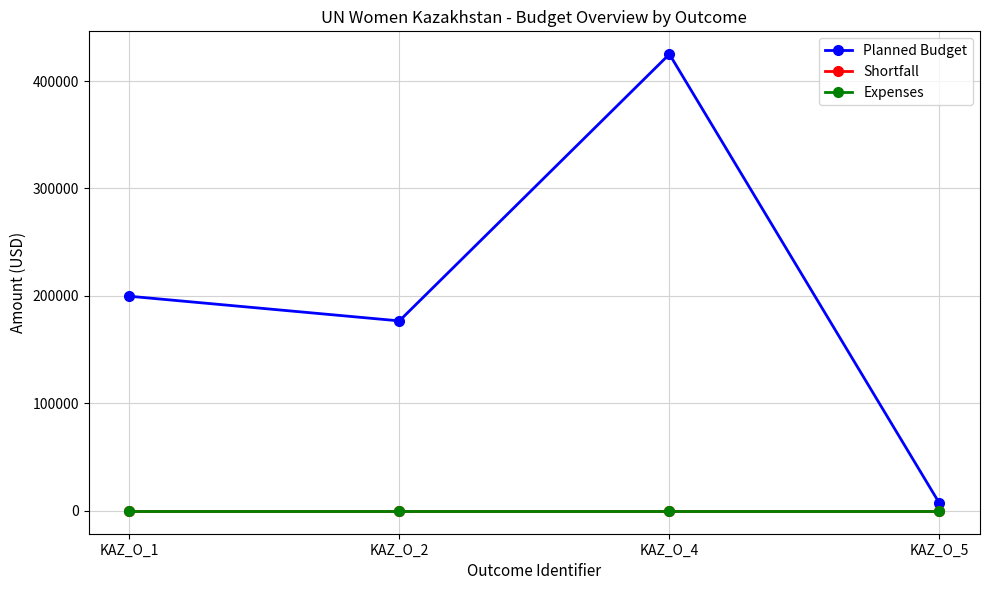

The value of Shortfall at KAZ_O_1 is 0. True or false?

True